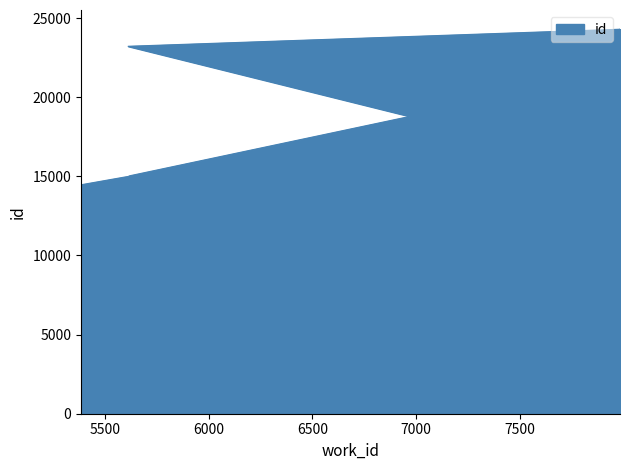

What is the minimum value shown in the chart?

14470